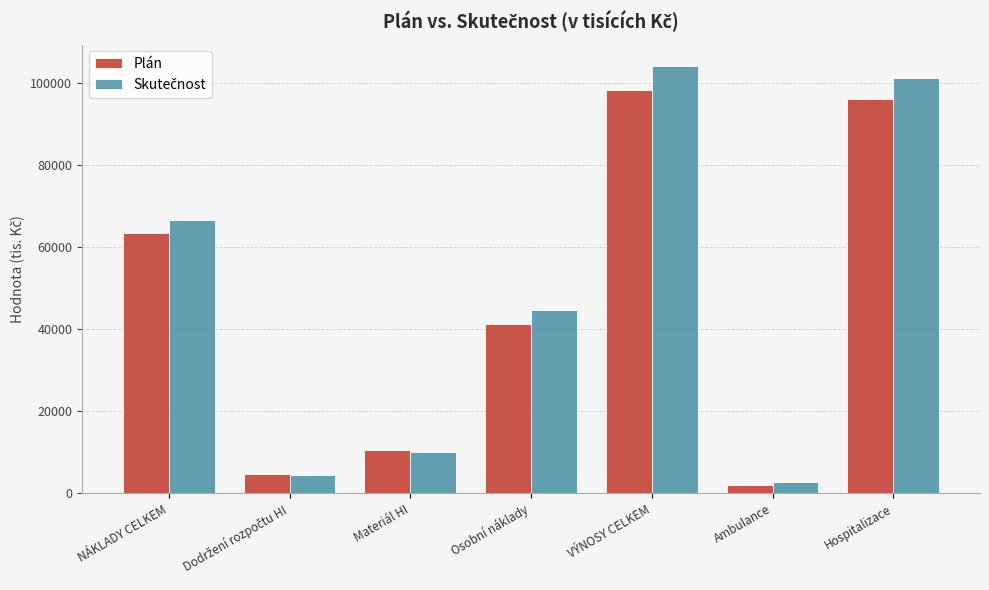

At which category is the sum across all series the highest?

VÝNOSY CELKEM